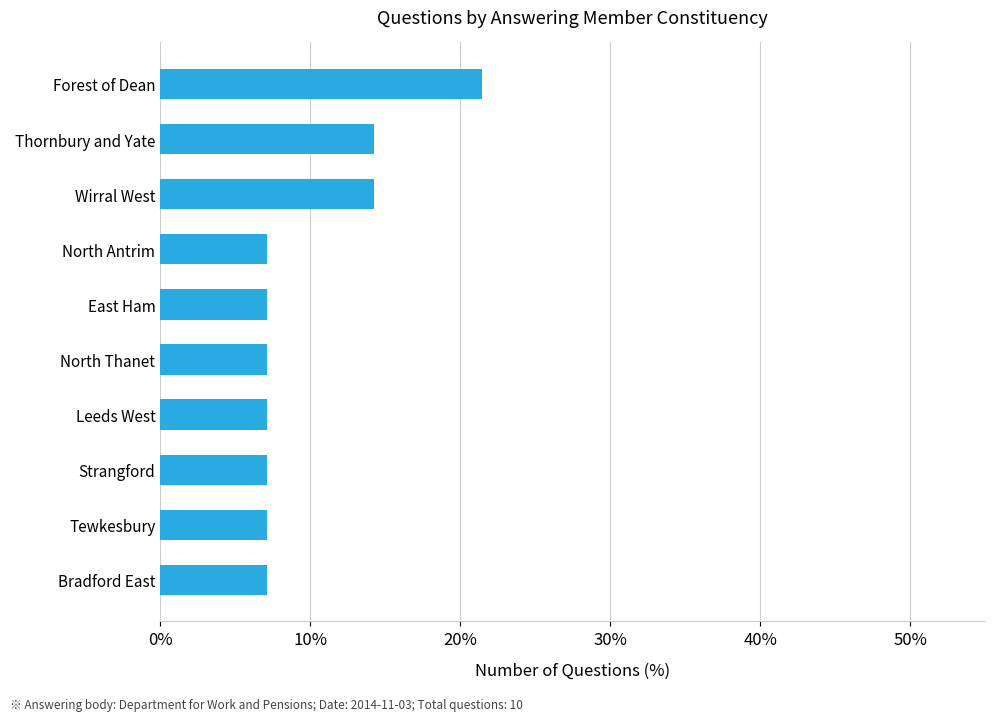

What value does the data have at East Ham?

7.1